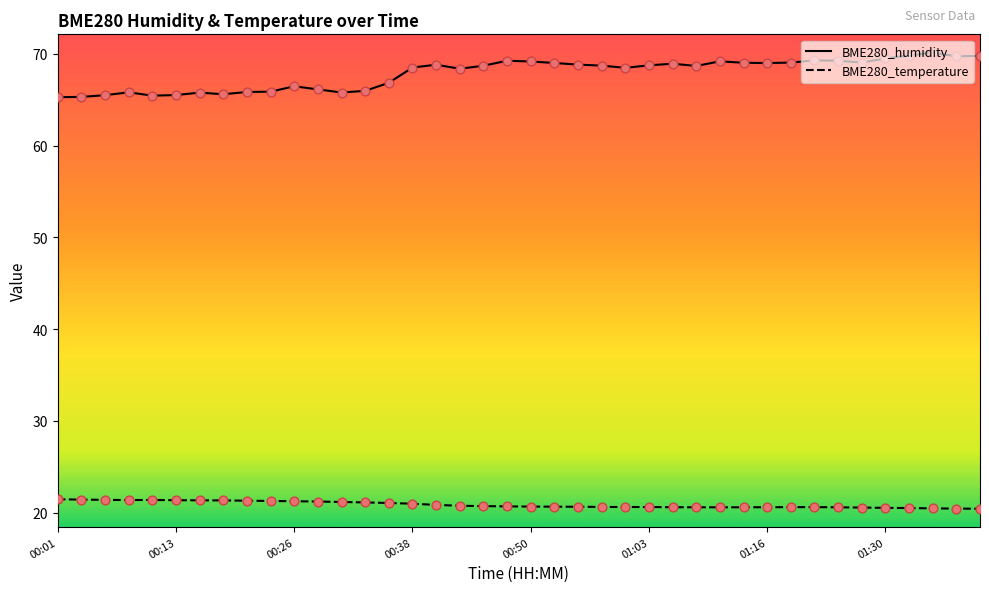

At how many categories does at least one series exceed 51?

40